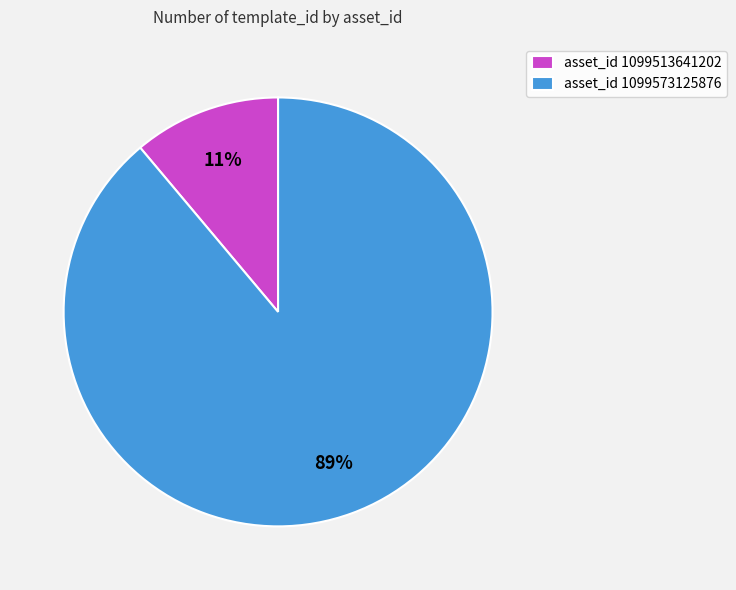

How many slices are in this pie chart?

2